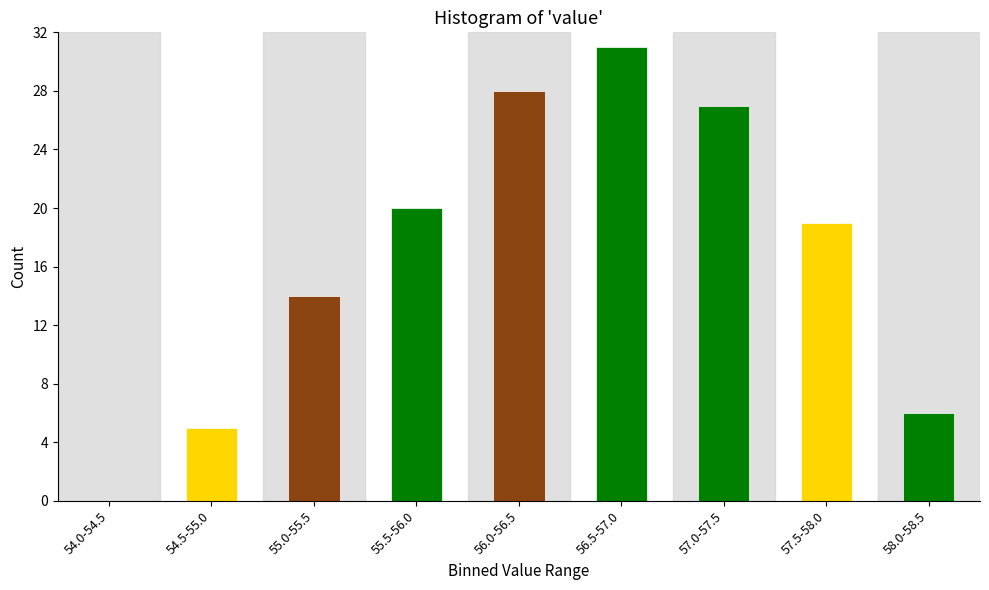

Reading right to left, list all the values displayed in this chart.

58.0-58.5=6	57.5-58.0=19	57.0-57.5=27	56.5-57.0=31	56.0-56.5=28	55.5-56.0=20	55.0-55.5=14	54.5-55.0=5	54.0-54.5=0